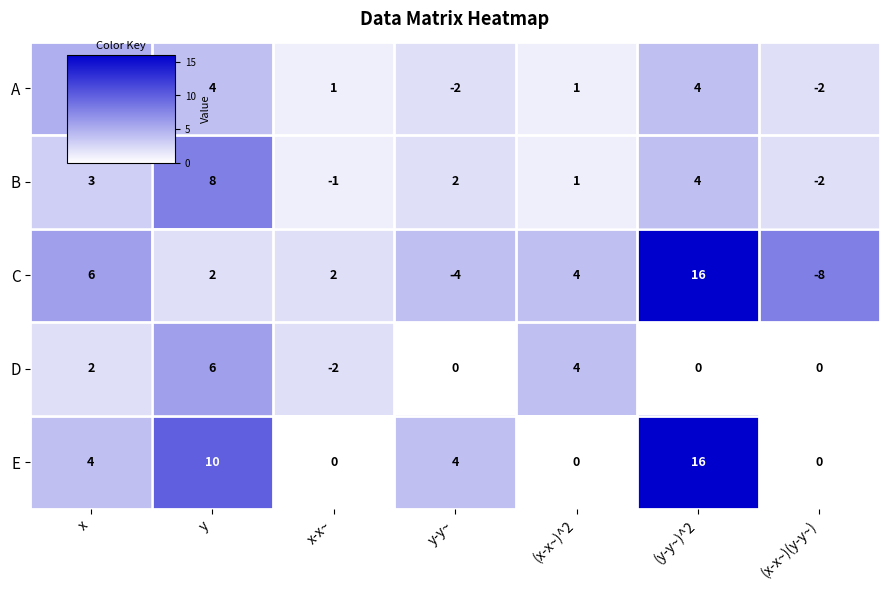

Which series has the largest range (max minus min)?

C